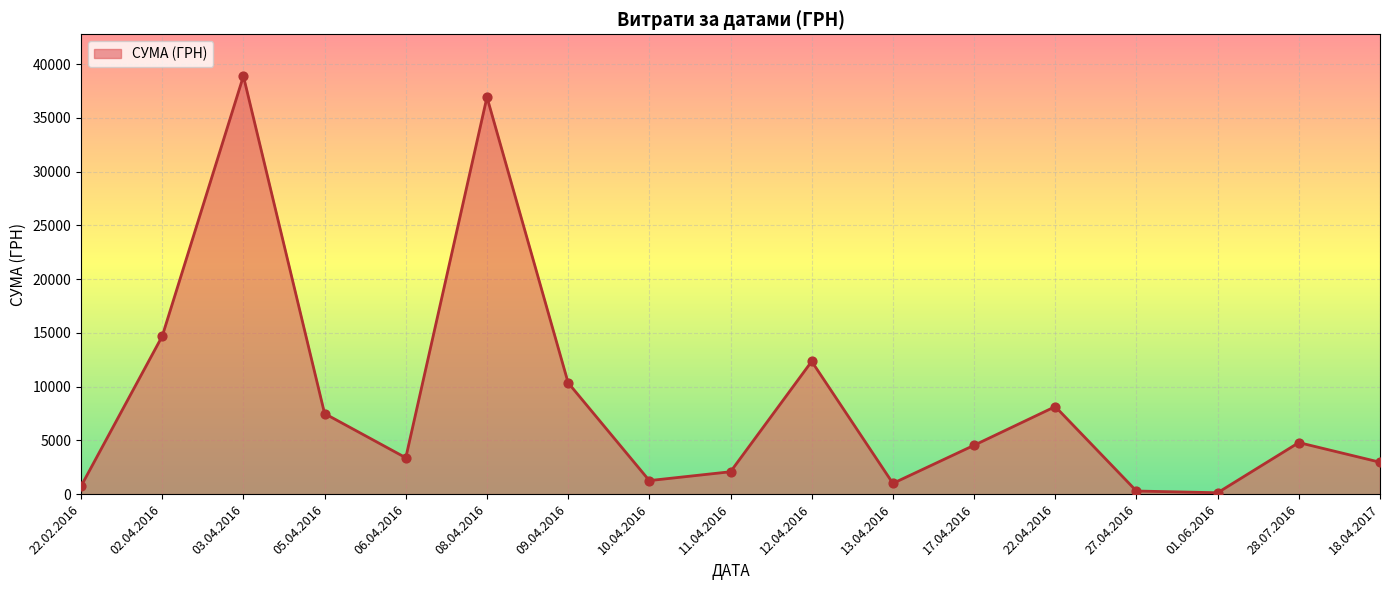

Approximately how many times larger is the value at 08.04.2016 compared to 11.04.2016?

17.7